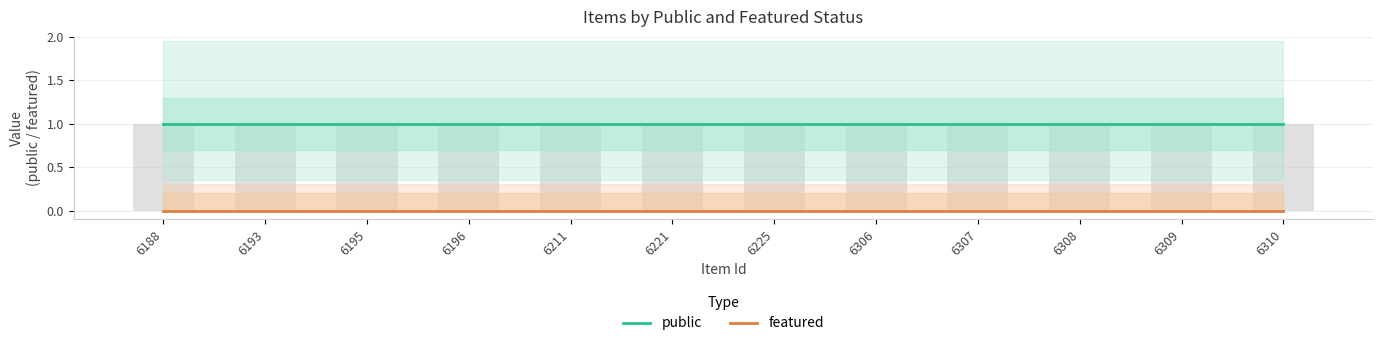

What is the difference between the highest and lowest values at 6310?

1